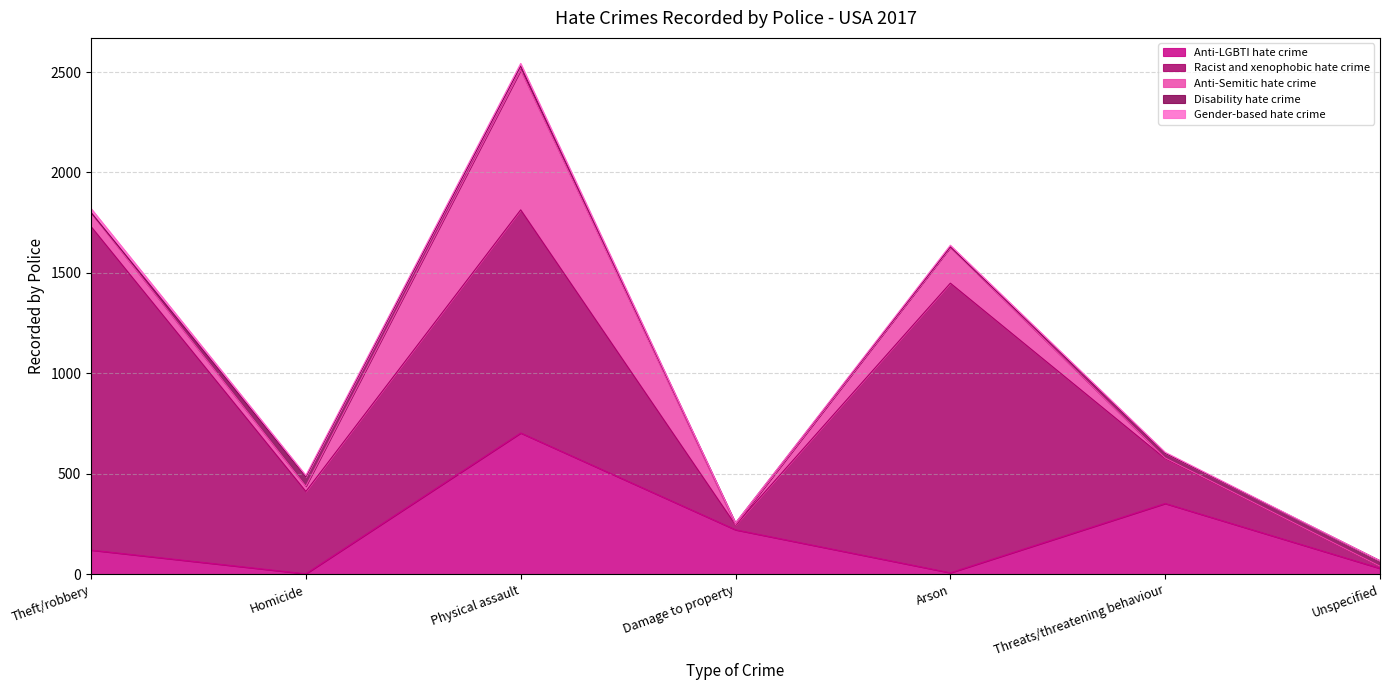

List the series in order of their peak value, highest first.

Racist and xenophobic hate crime, Anti-LGBTI hate crime, Anti-Semitic hate crime, Disability hate crime, Gender-based hate crime